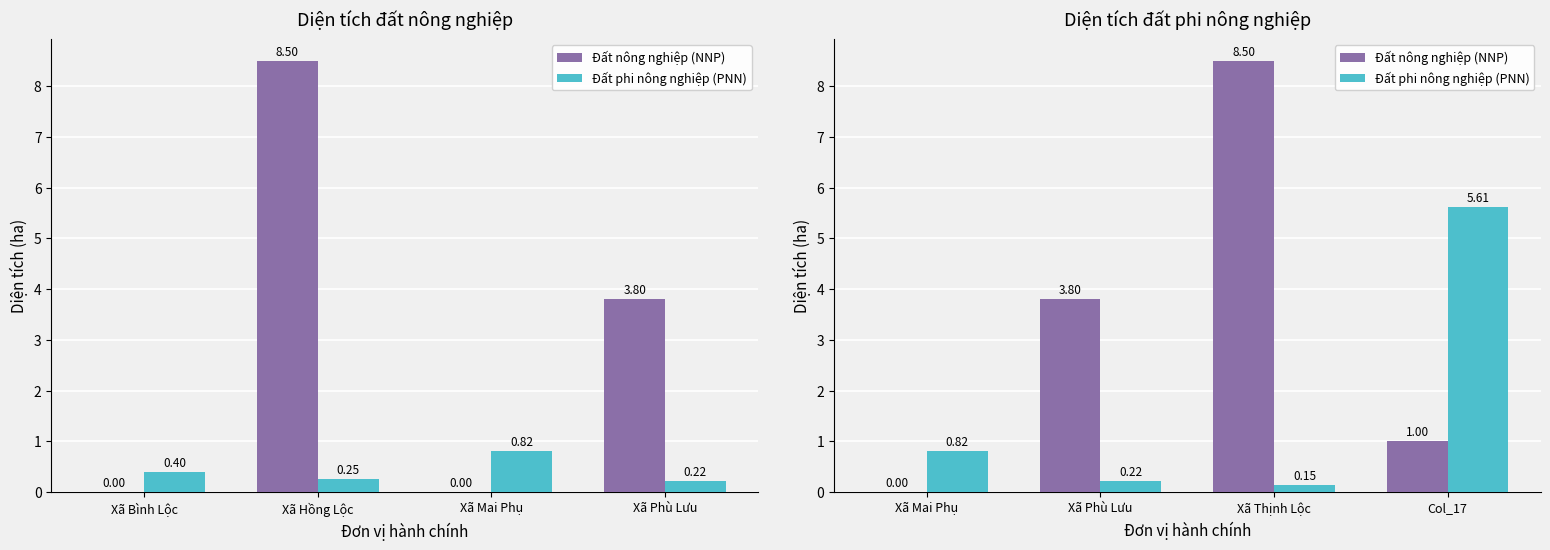

Count the number of data series in this chart.

2